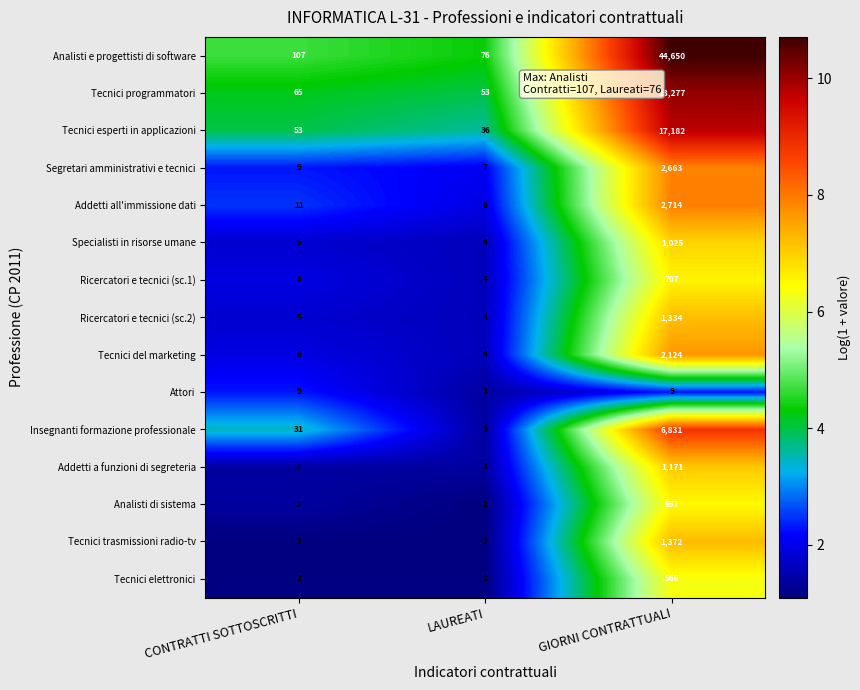

Which series has the largest total across all categories?

Analisti e progettisti di software